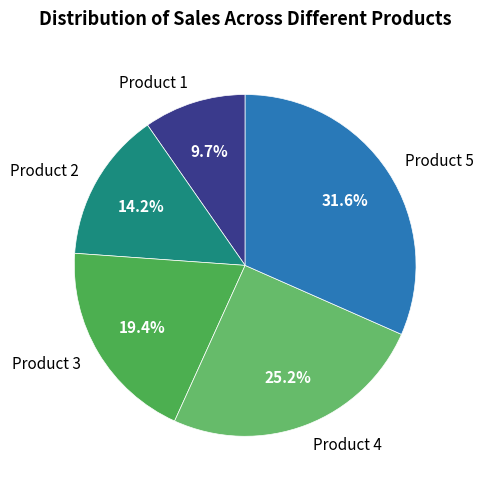

Is it true that Product 1 is 10% of the pie?

True